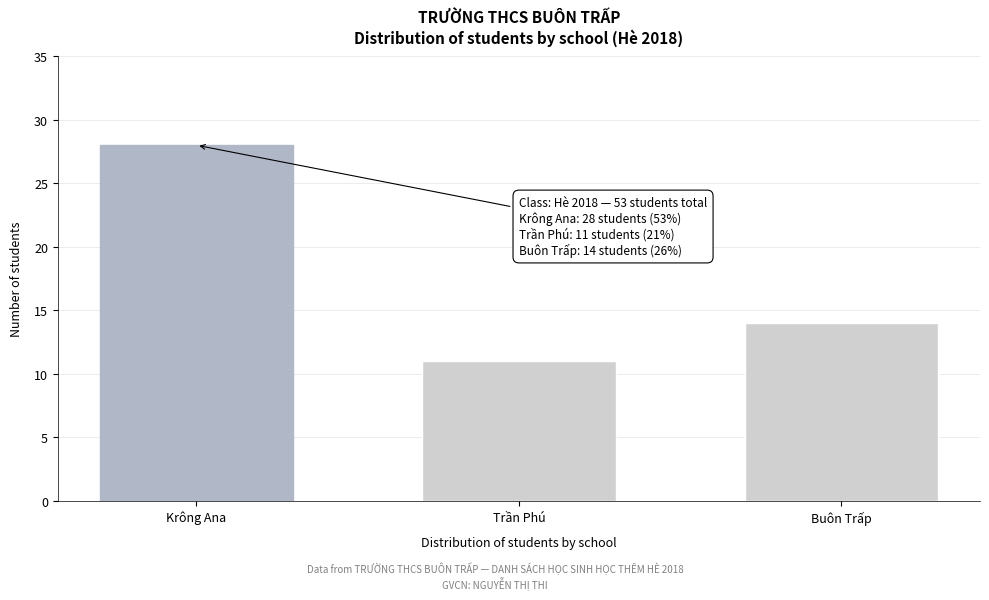

Reading left to right, what are all the values shown in this chart?

Krông Ana=28	Trần Phú=11	Buôn Trấp=14